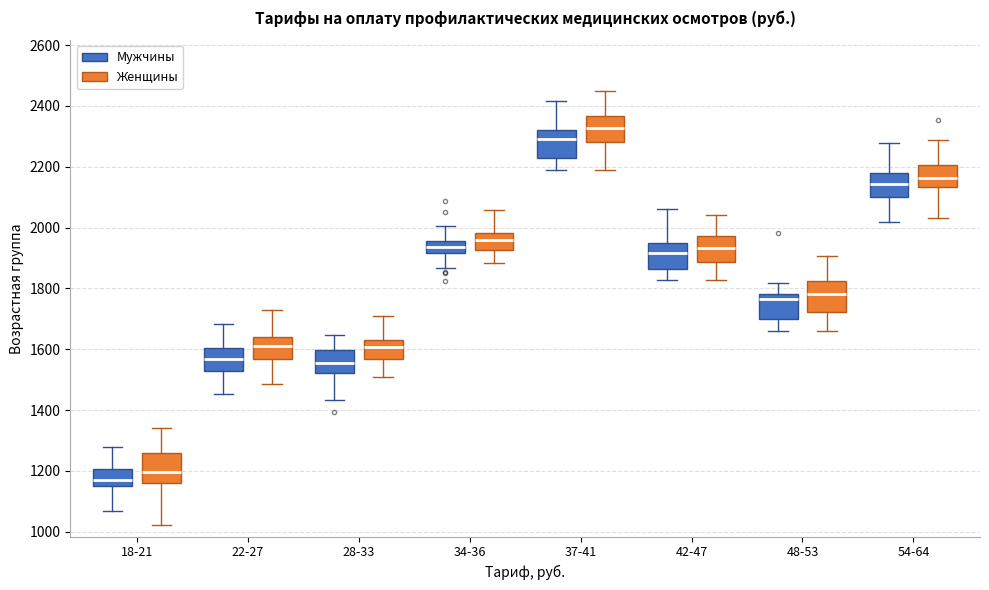

Reading left to right, read every box against the y-axis: the position of its median line, the range the box covers, and the ends of its whiskers. The values are not printed on the chart, so give them approximately, as read against the axis.

18-21 (Мужчины): median 1160, box 1140 to 1200, whiskers 1060 to 1280
18-21 (Женщины): median 1200, box 1160 to 1260, whiskers 1020 to 1340
22-27 (Мужчины): median 1560, box 1520 to 1600, whiskers 1460 to 1680
22-27 (Женщины): median 1620, box 1560 to 1640, whiskers 1480 to 1720
28-33 (Мужчины): median 1560, box 1520 to 1600, whiskers 1440 to 1640
28-33 (Женщины): median 1600, box 1560 to 1620, whiskers 1500 to 1700
34-36 (Мужчины): median 1940, box 1920 to 1960, whiskers 1860 to 2000
34-36 (Женщины): median 1960, box 1920 to 1980, whiskers 1880 to 2060
37-41 (Мужчины): median 2300, box 2220 to 2320, whiskers 2180 to 2420
37-41 (Женщины): median 2320, box 2280 to 2360, whiskers 2180 to 2440
42-47 (Мужчины): median 1920, box 1860 to 1940, whiskers 1820 to 2060
42-47 (Женщины): median 1940, box 1880 to 1980, whiskers 1820 to 2040
48-53 (Мужчины): median 1760, box 1700 to 1780, whiskers 1660 to 1820
48-53 (Женщины): median 1780, box 1720 to 1820, whiskers 1660 to 1900
54-64 (Мужчины): median 2140, box 2100 to 2180, whiskers 2020 to 2280
54-64 (Женщины): median 2160, box 2140 to 2200, whiskers 2040 to 2280